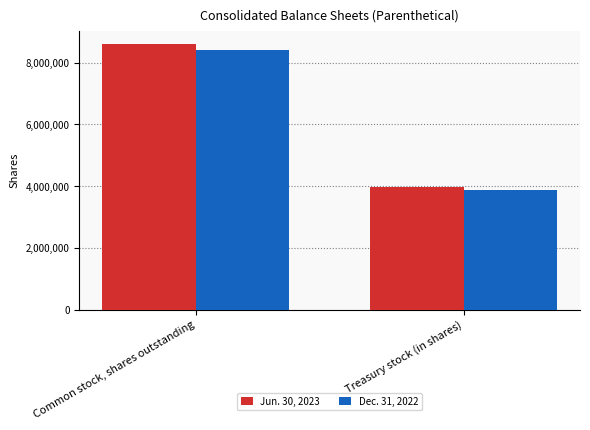

Is it true that Dec. 31, 2022 equals 8417656 at Common stock, shares outstanding?

True